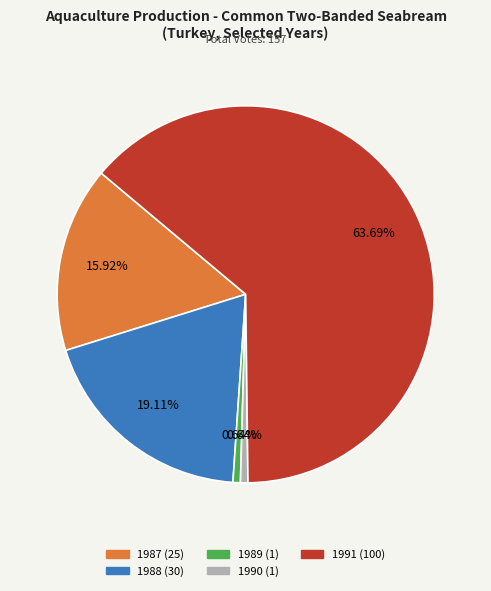

What percentage is the 1989 slice, to the nearest percent?

1%